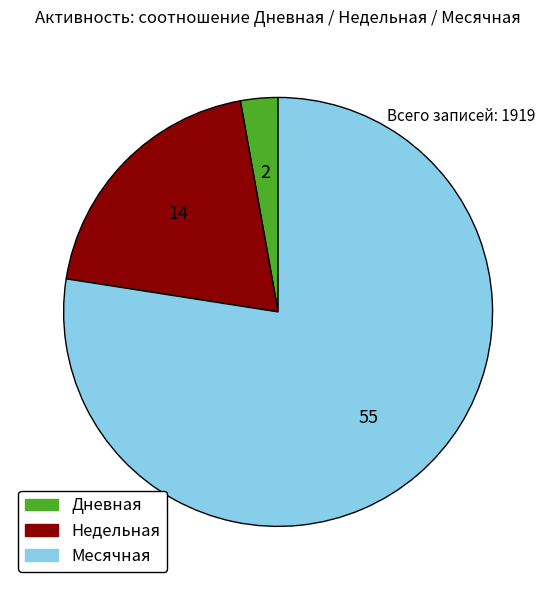

Does any single category account for the majority?

Yes